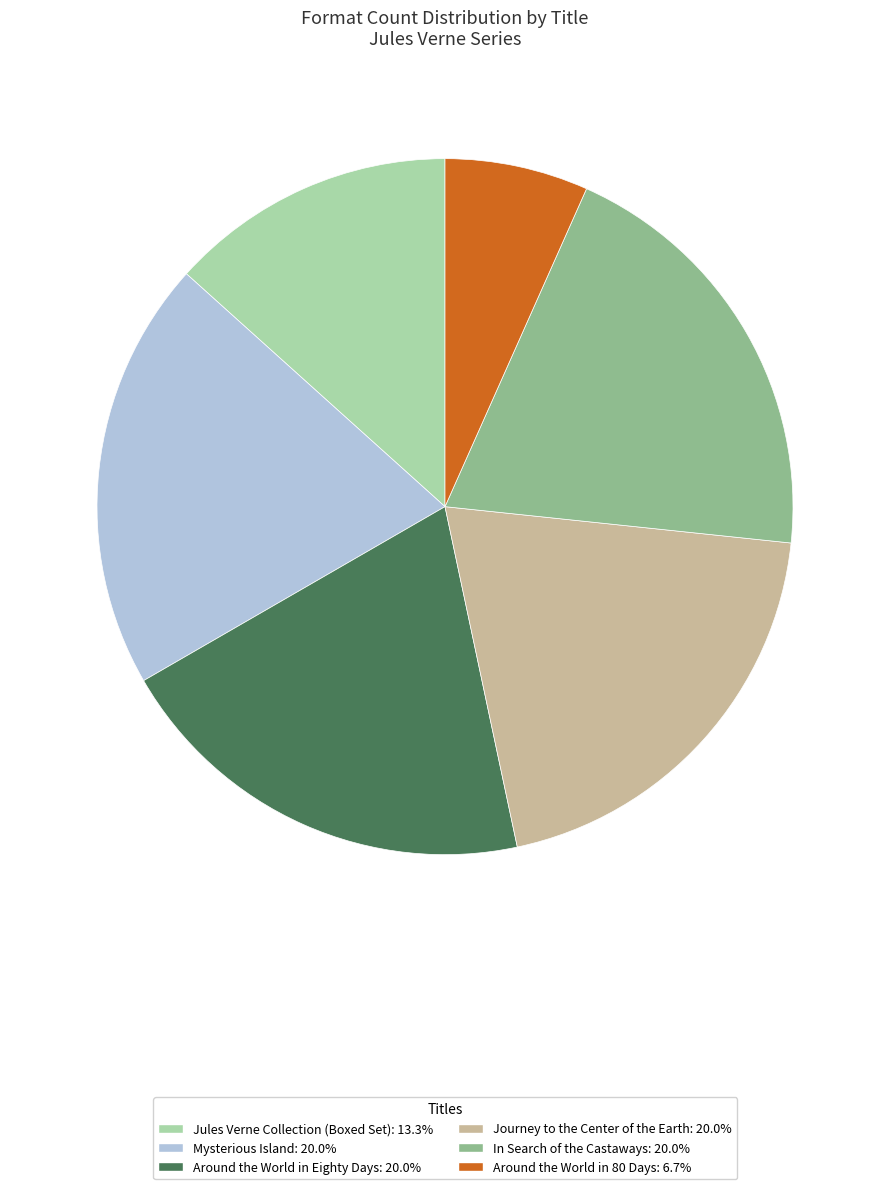

Is there any slice that represents more than half of the pie?

No